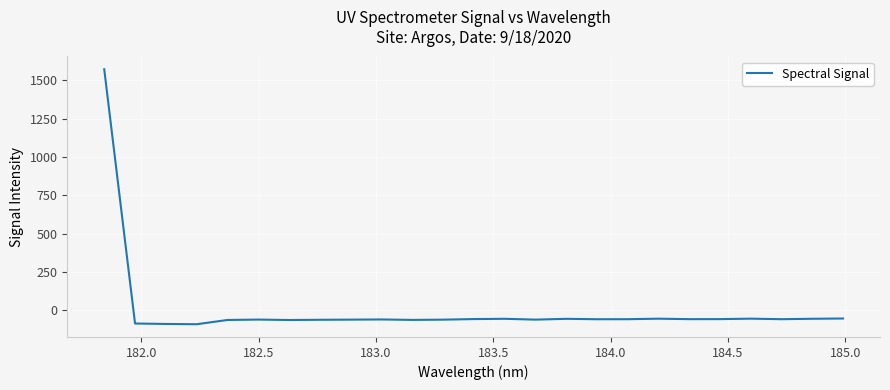

What is the minimum value shown in the chart?

-90.3